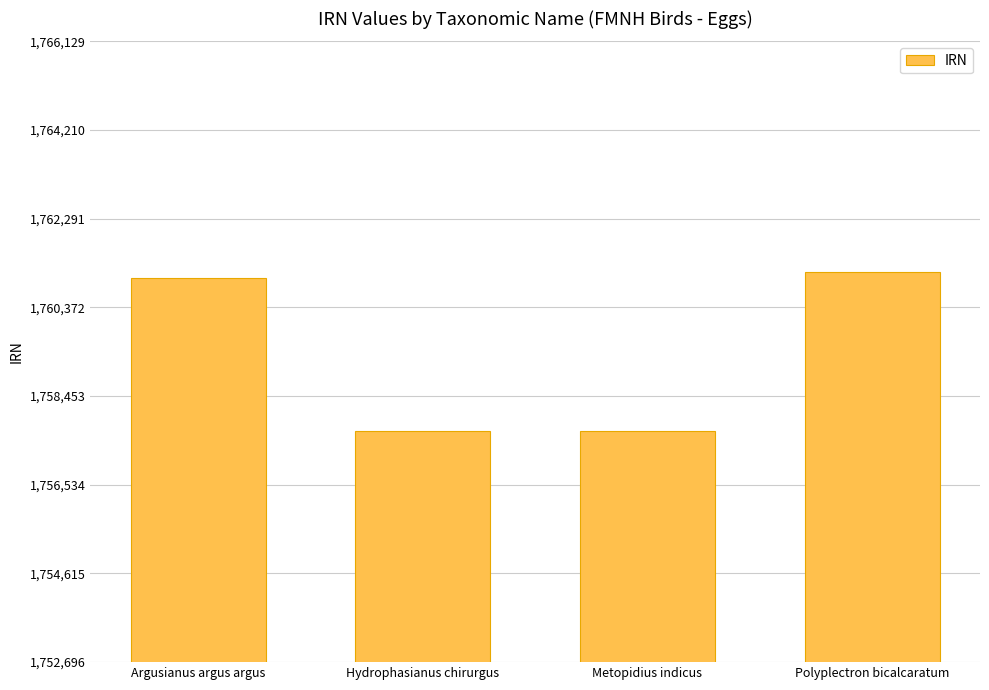

What is the ratio of the value at Polyplectron bicalcaratum to the value at Metopidius indicus?

1.0